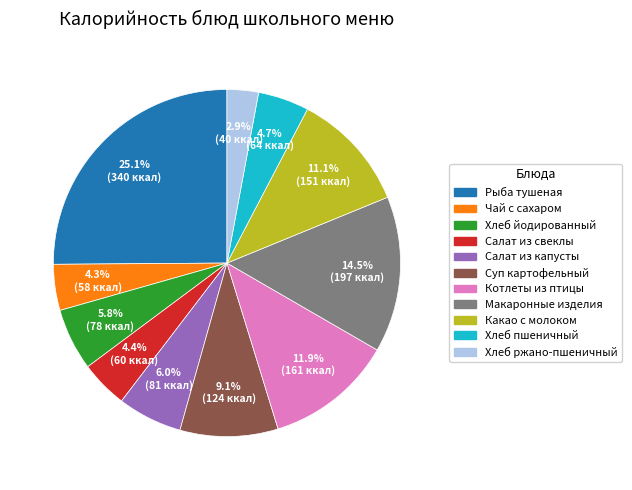

Is there any slice that represents more than half of the pie?

No